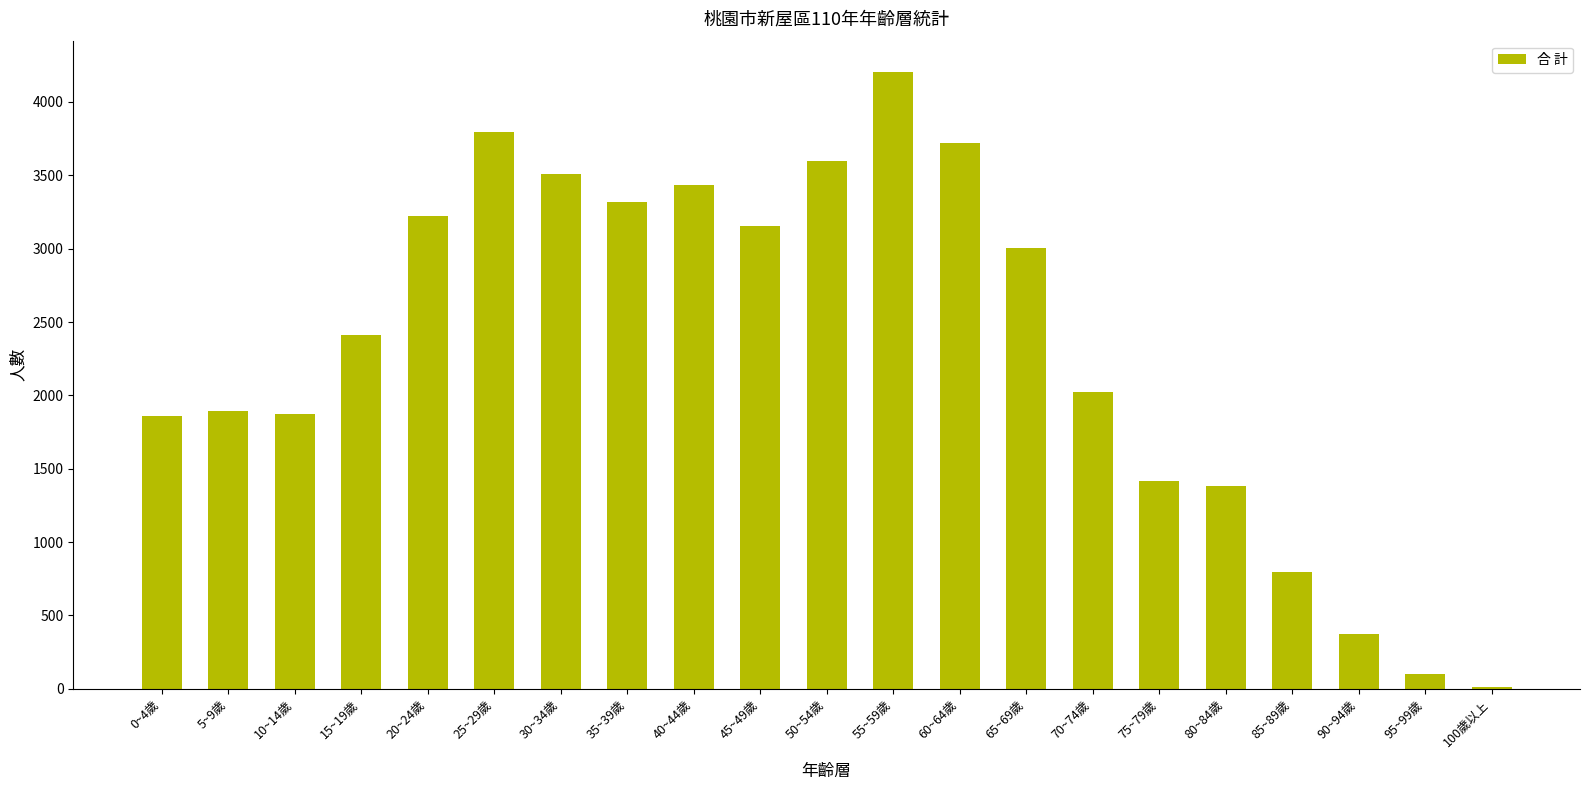

What is the sum of all values?

49094